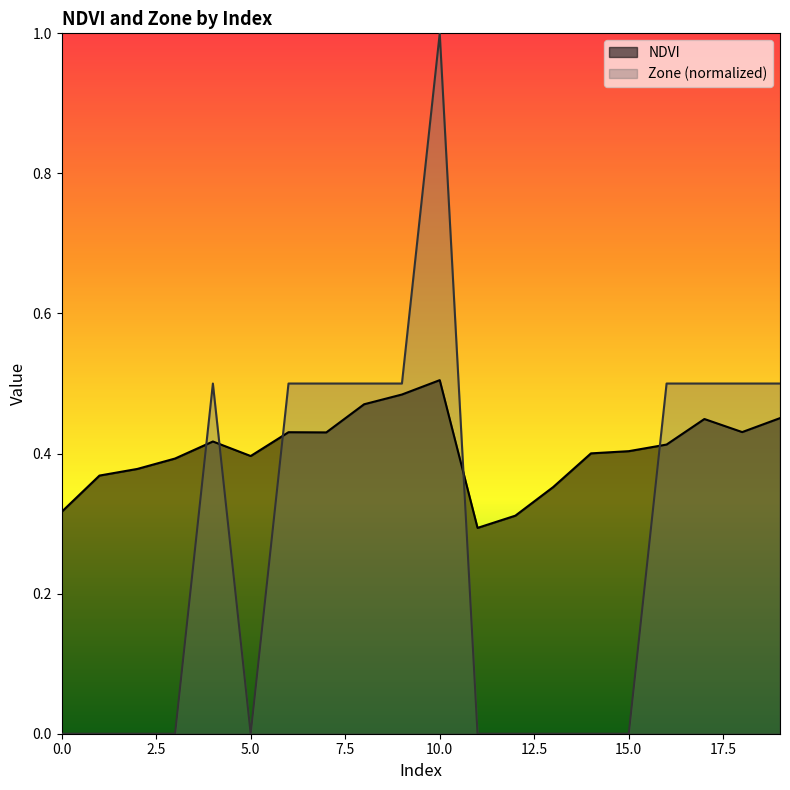

Which series ends up on top after the final intersection of Zone and NDVI?

Zone